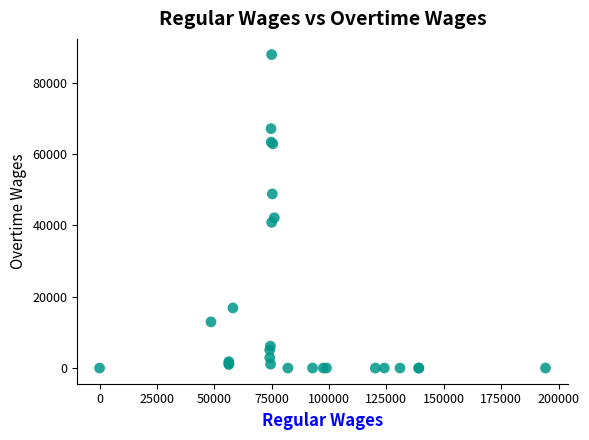

What Y value in the scatter plot is closest to 43932?

42118.0